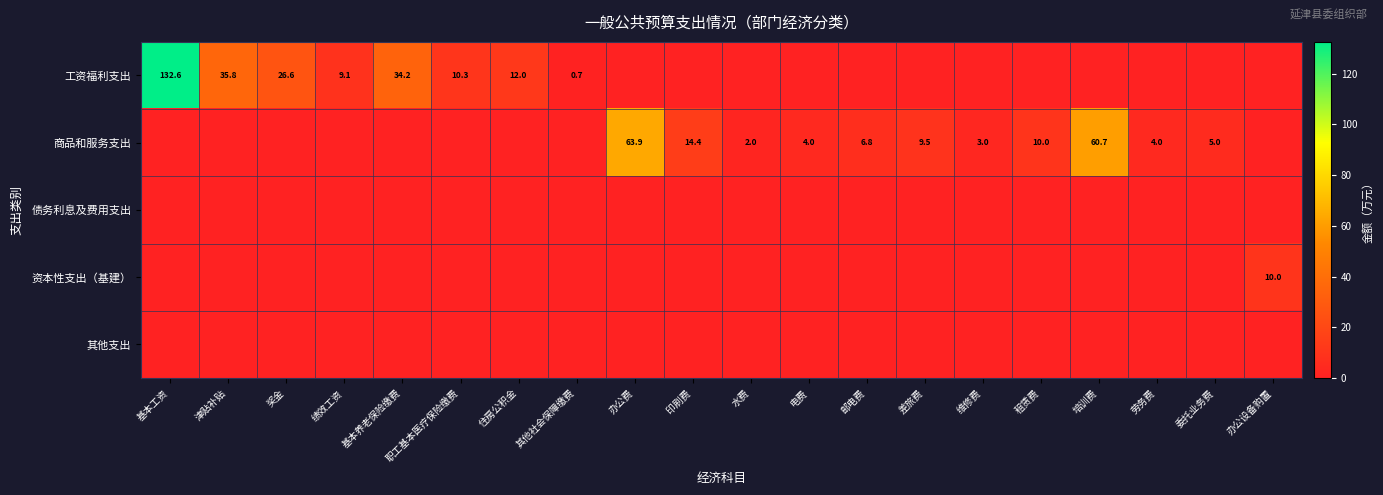

The value of 工资福利支出 at 职工基本医疗保险缴费 is 10.3. True or false?

True